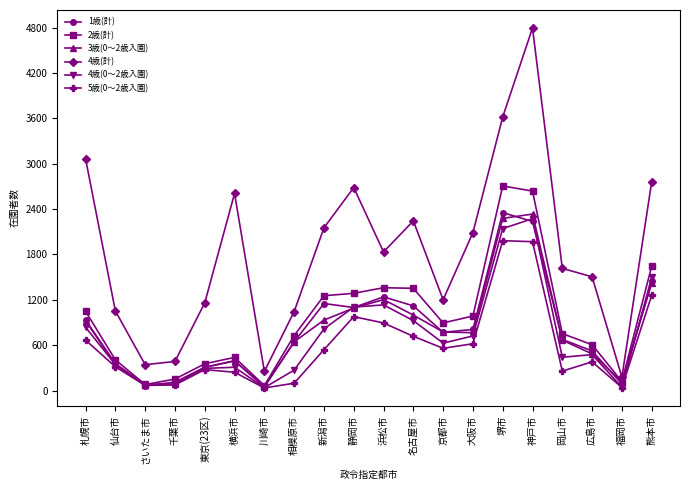

What is the approximate value of 4歳(計) at 岡山市, to the nearest 50?

1600